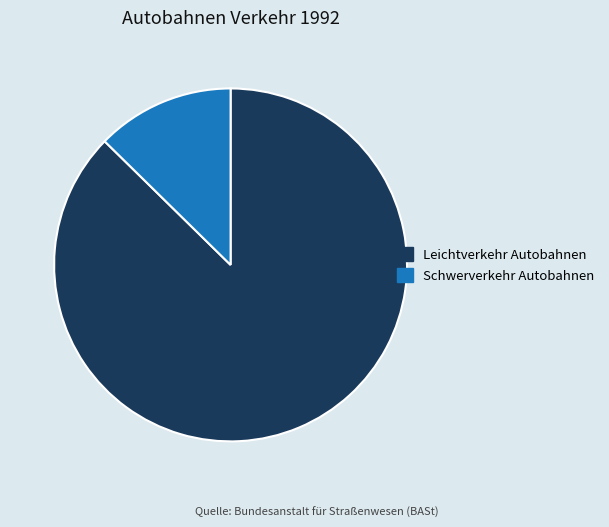

Which category accounts for the majority?

Leichtverkehr Autobahnen